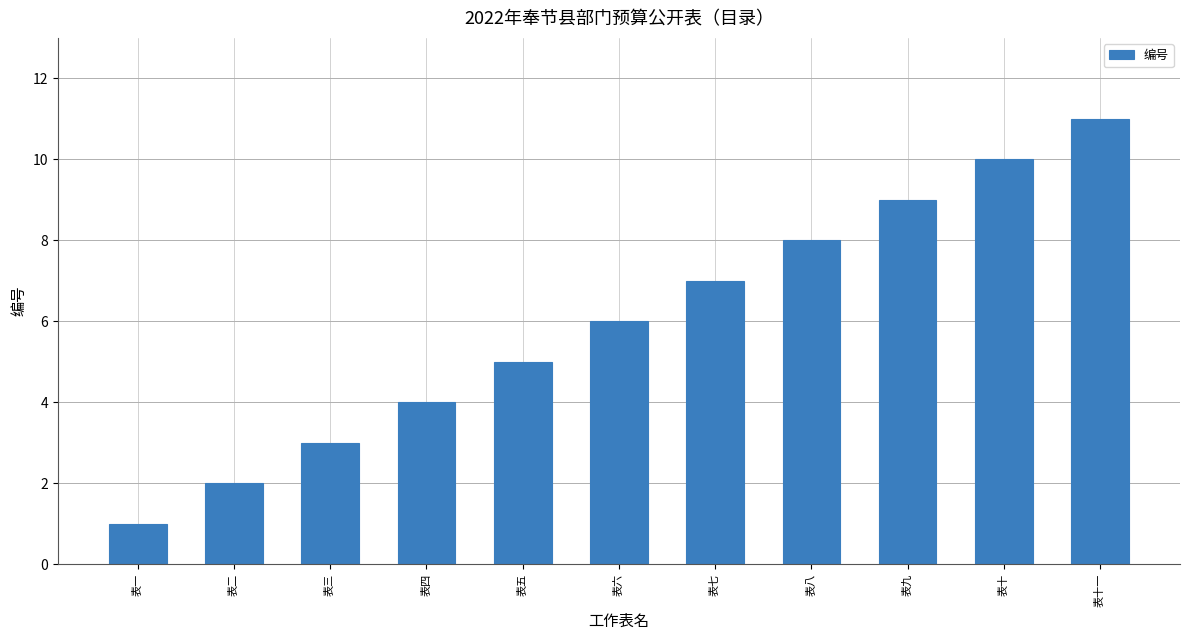

Which has a higher value, 表九 or 表六?

表九